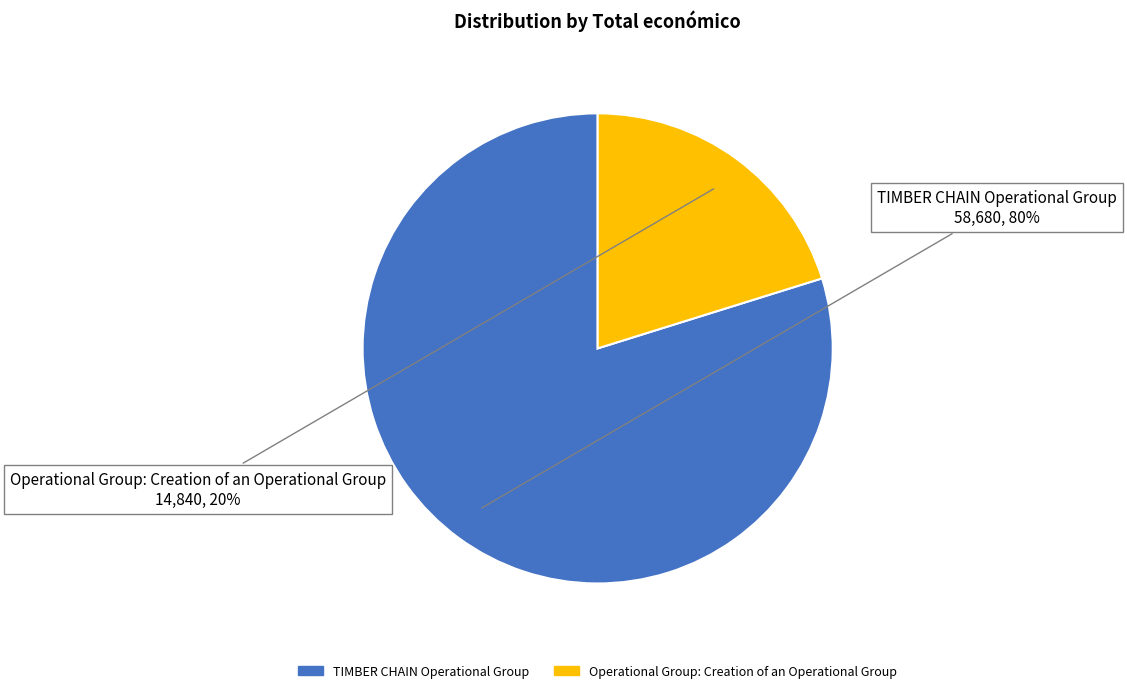

The TIMBER CHAIN Operational Group slice represents 86% of the pie. True or false?

False